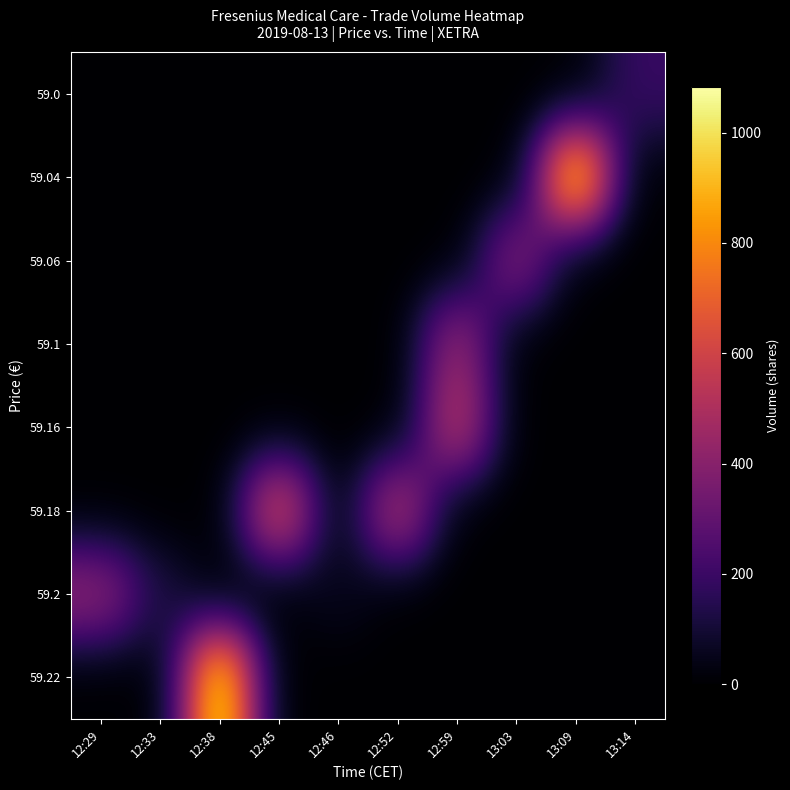

How many series are shown in this chart?

8